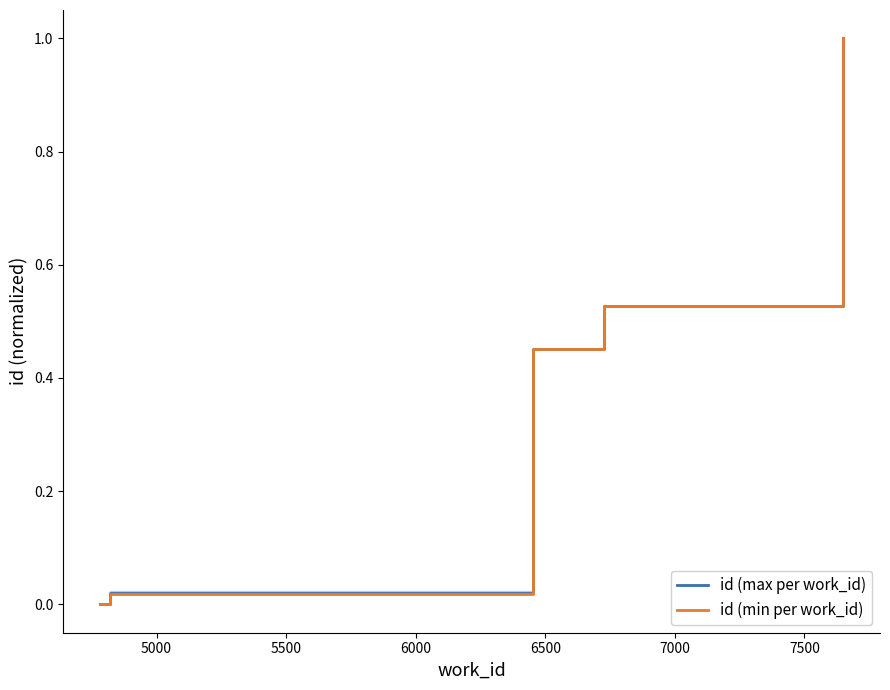

Reading left to right, list all the values displayed in this chart.

id (max per work_id): 0.0	0.0	0.5	0.5	1.0
id (min per work_id): 0.0	0.0	0.5	0.5	1.0